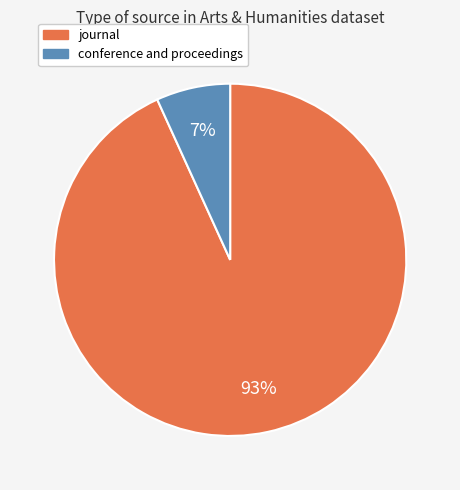

How many segments does this pie chart have?

2